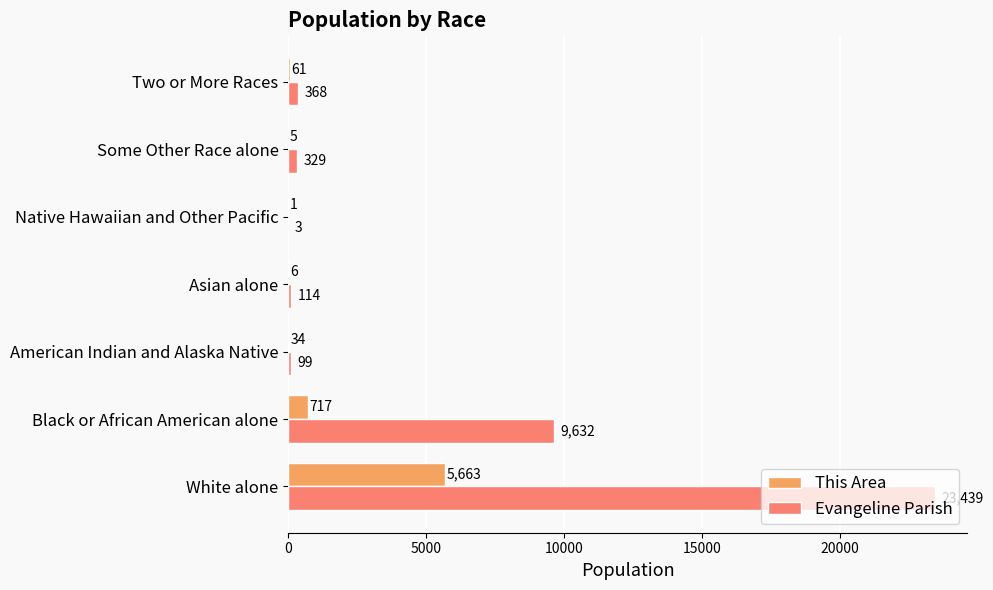

Which series has the largest total across all categories?

Evangeline Parish